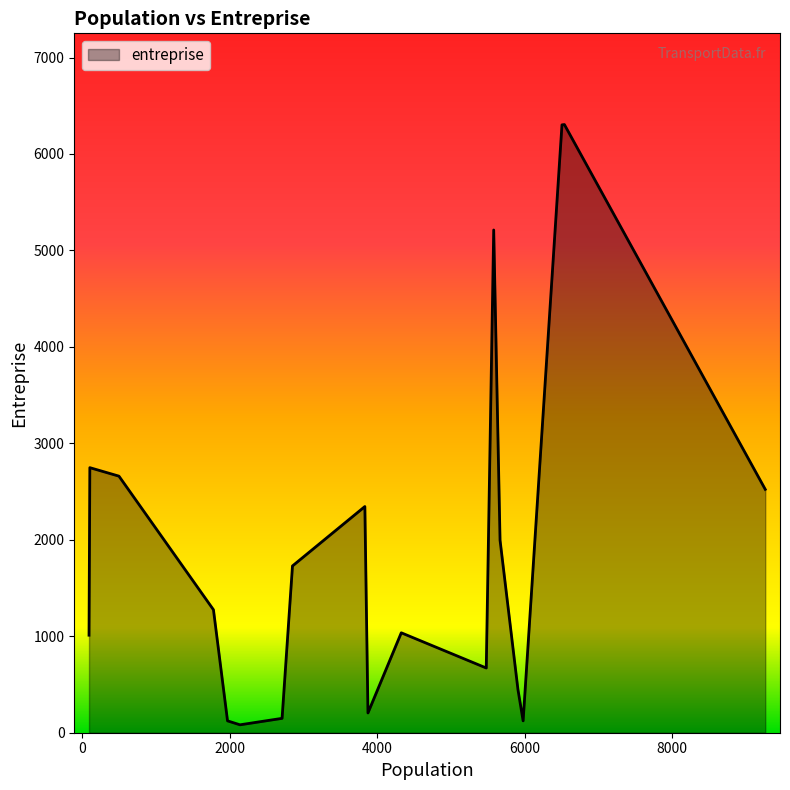

Rank the categories by value from lowest to highest.

2140, 5981, 1971, 2711, 3876, 5911, 5481, 92, 4328, 1780, 2852, 2852, 5668, 3834, 9266, 498, 103, 5582, 6508, 6541